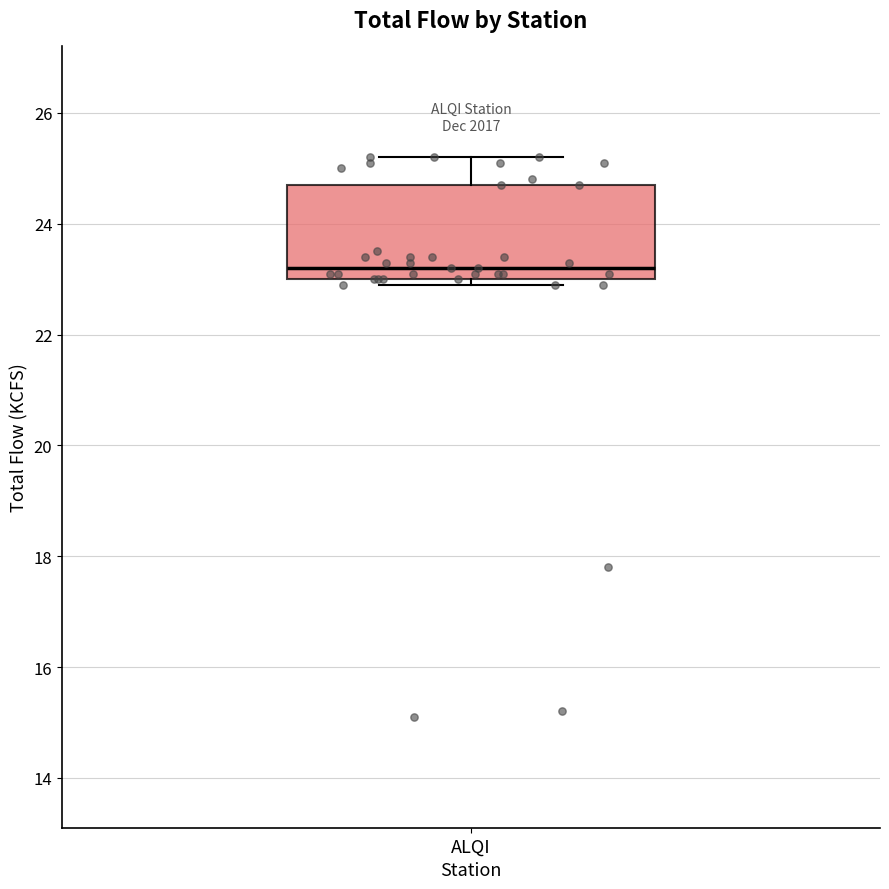

Read this box plot against the y-axis: the position of the median line, the range covered by the box, and the ends of both whiskers. The values are not printed on the chart, so give them approximately, as read against the axis.

median 23.2, box 23.0 to 24.8, whiskers 23.0 (just below the box's lower edge) to 25.2